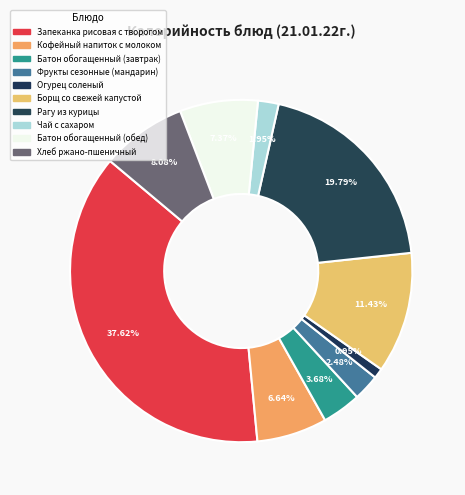

To the nearest percent, what percentage of the pie is Рагу из курицы?

20%